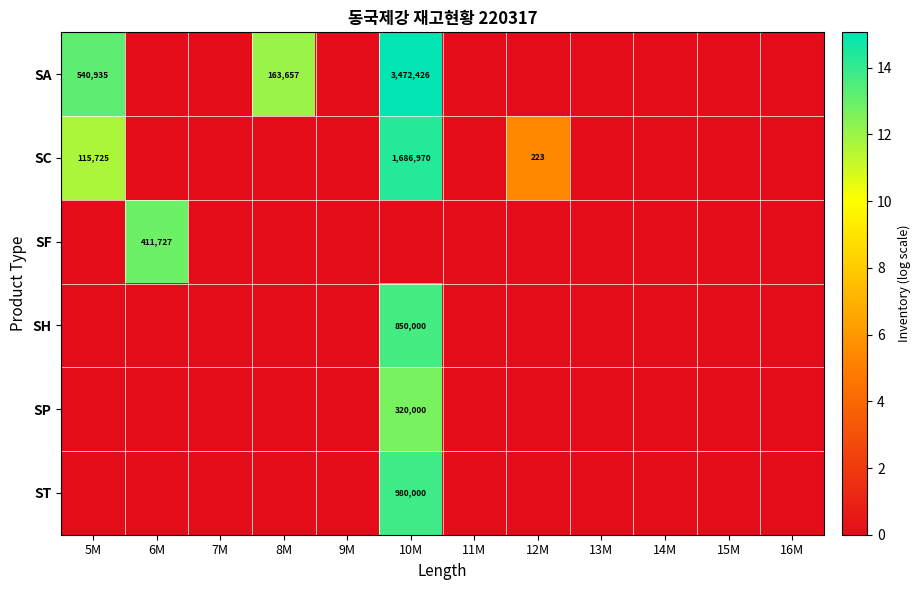

What is the greatest value displayed?

15.1